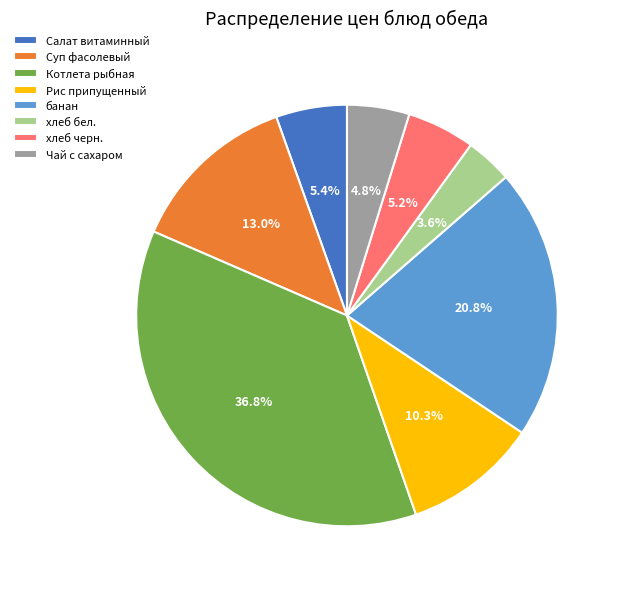

True or false: Суп фасолевый accounts for 21% of the total.

False